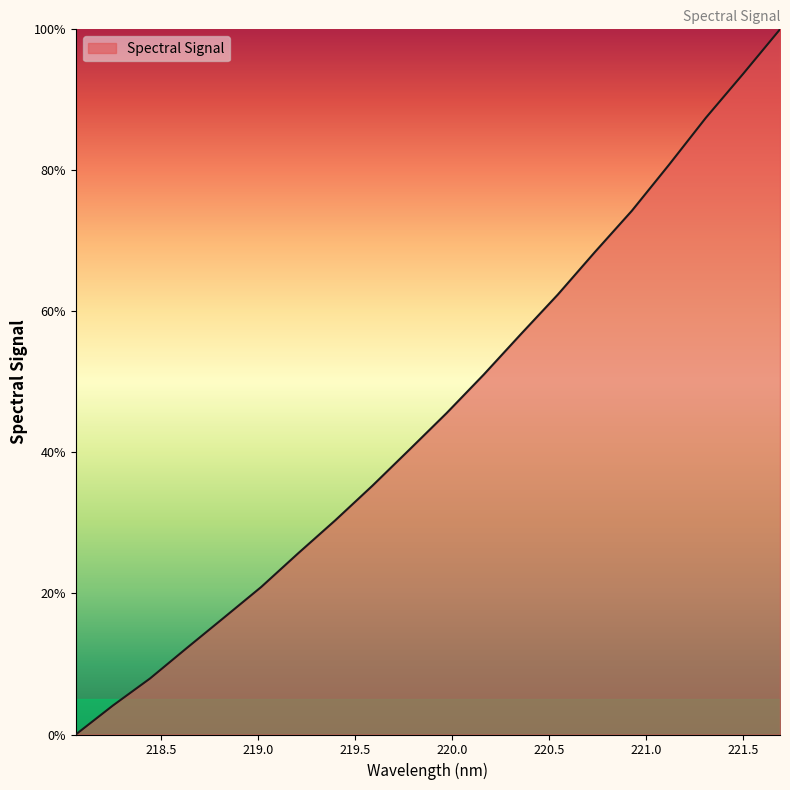

What is the greatest value displayed?

100.0